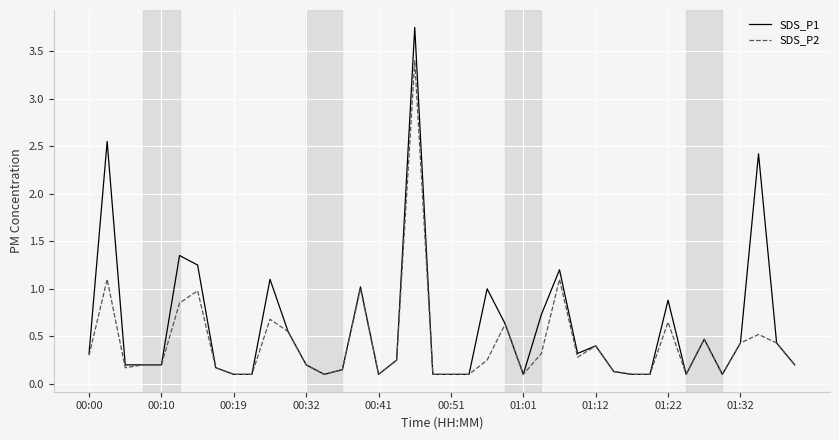

Which series has the largest range (max minus min)?

SDS_P1